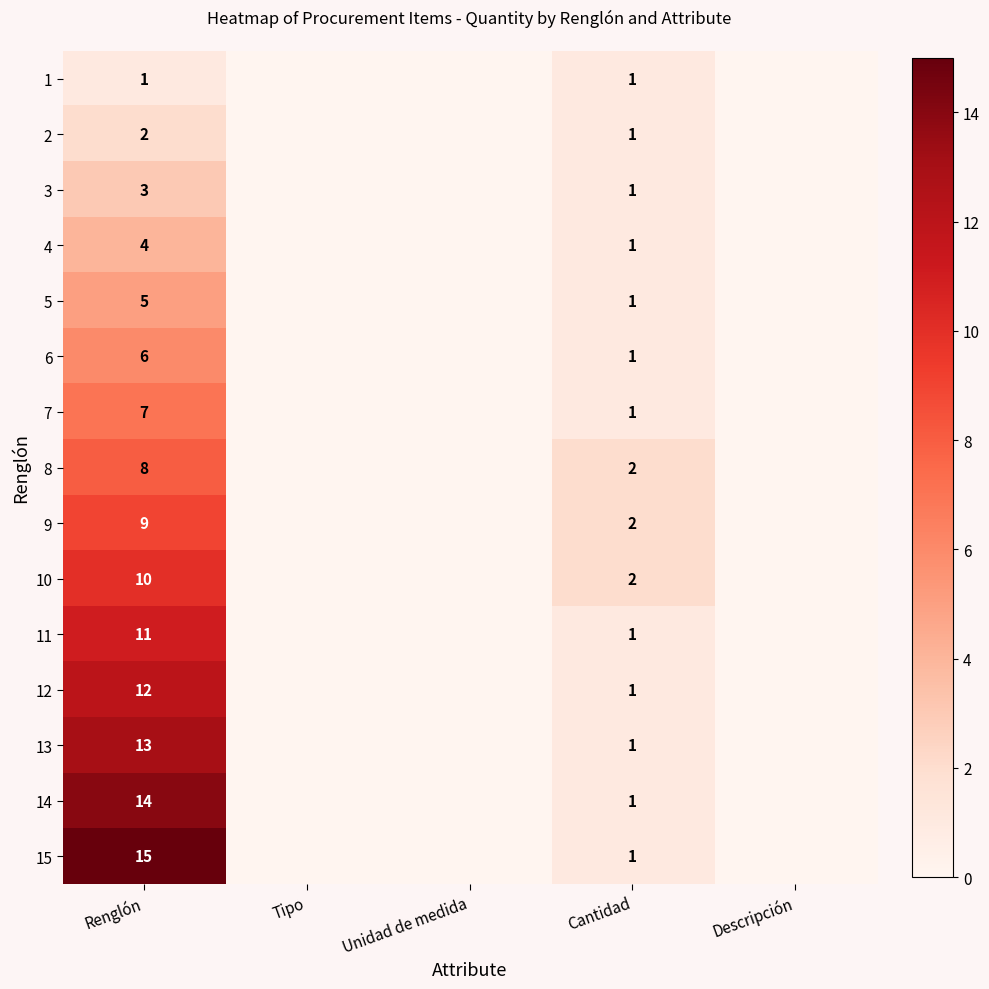

What is the total value across all series at Cantidad?

18